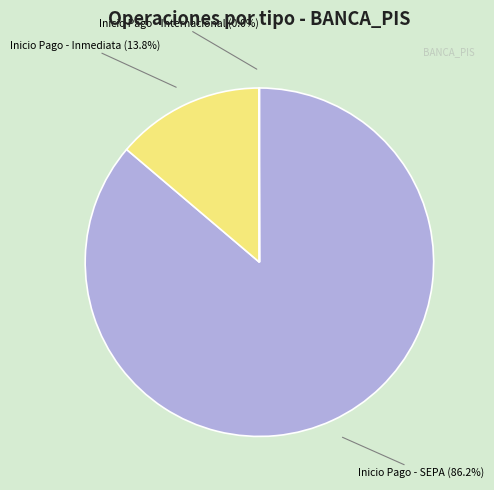

Is there a majority slice in this chart?

Yes